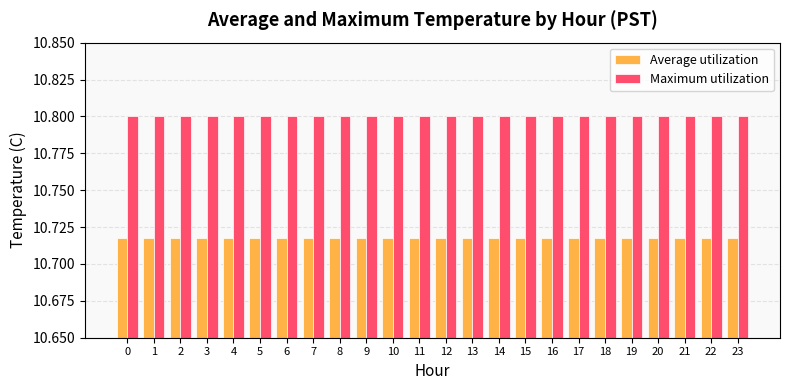

At how many categories does at least one series exceed 10?

24